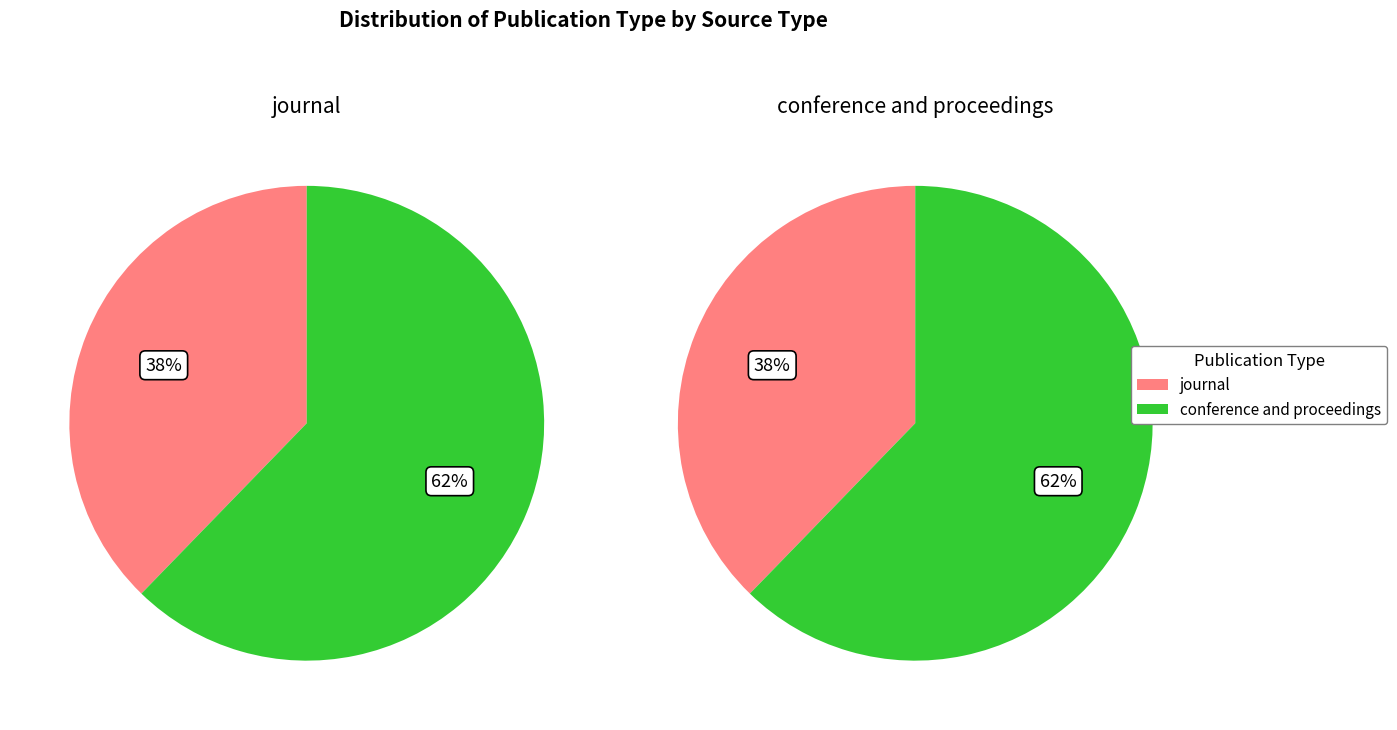

To the nearest percent, what portion does journal represent?

38%